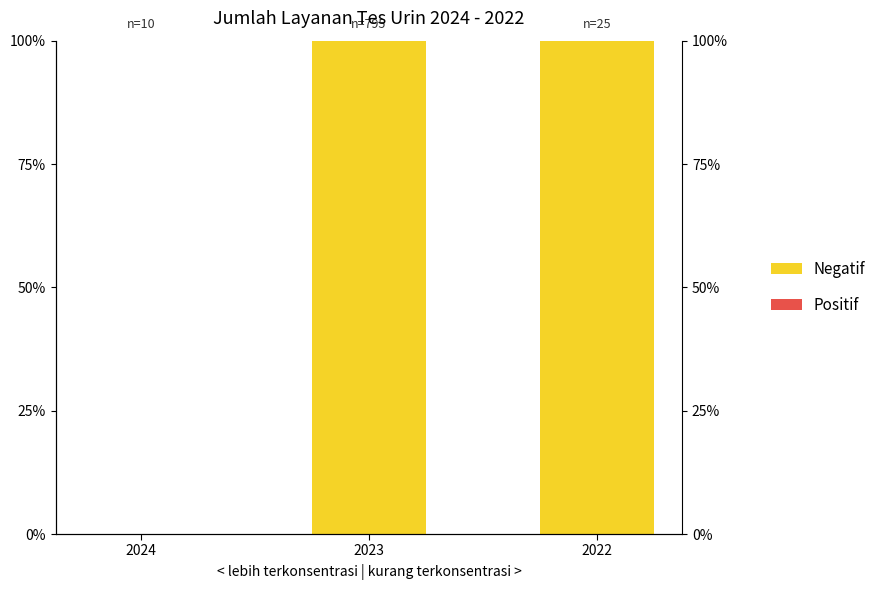

How many bars are there in each group?

2